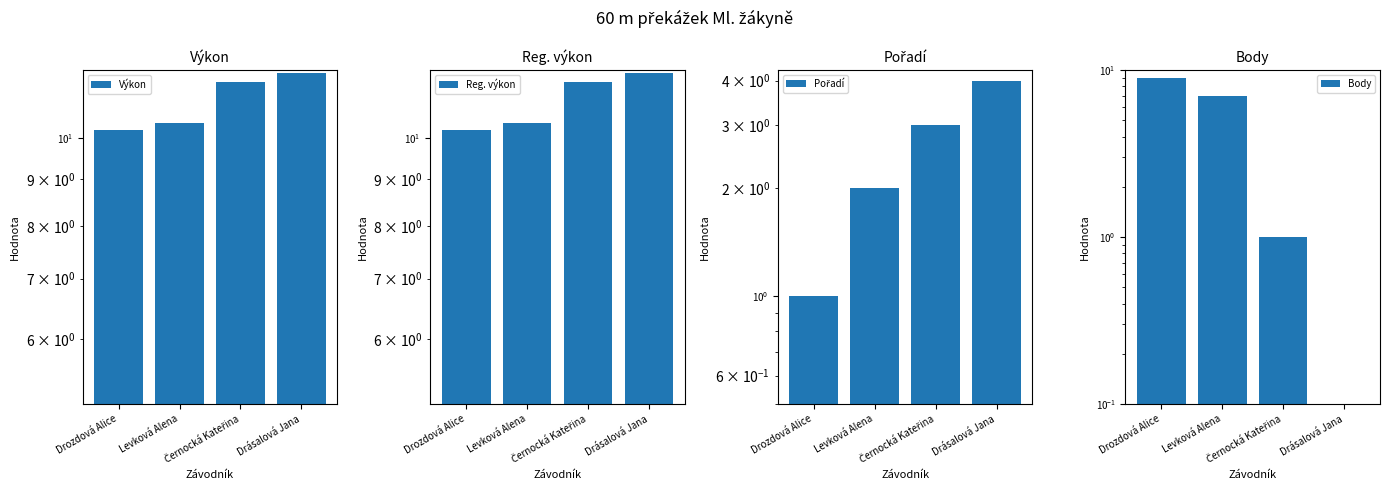

Which series has the widest spread of values?

Body